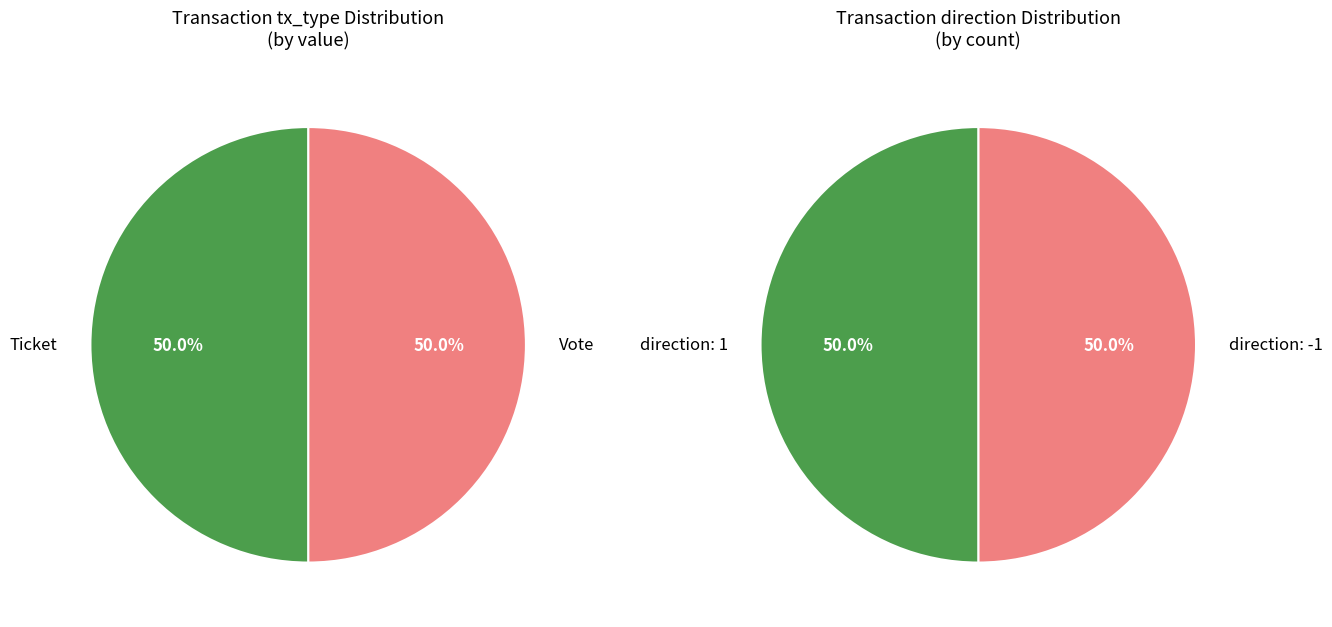

Which category has the biggest portion of the pie?

Vote